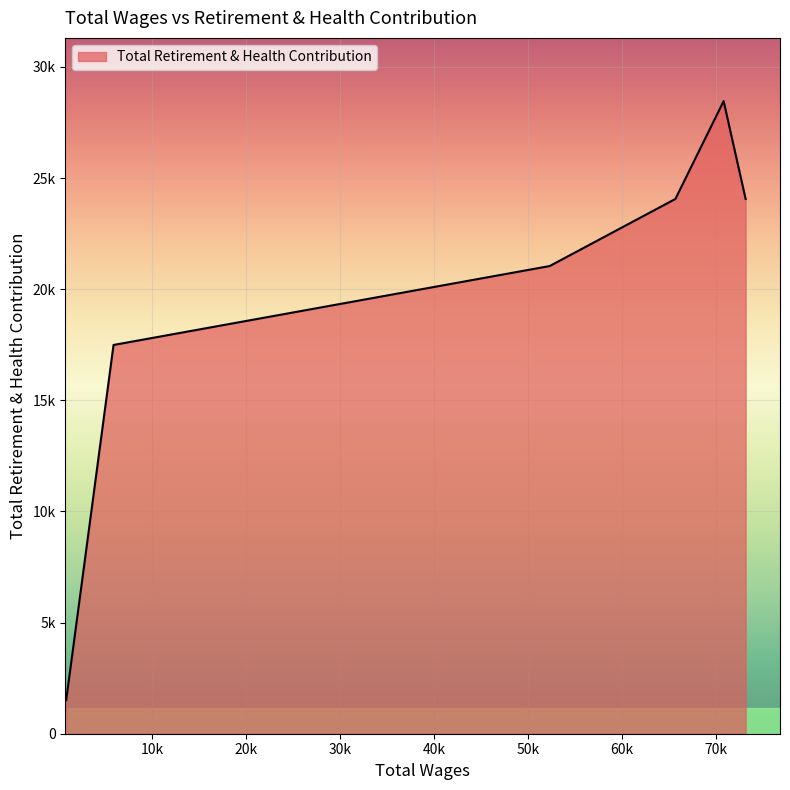

What is the difference between the maximum and minimum values?

26946